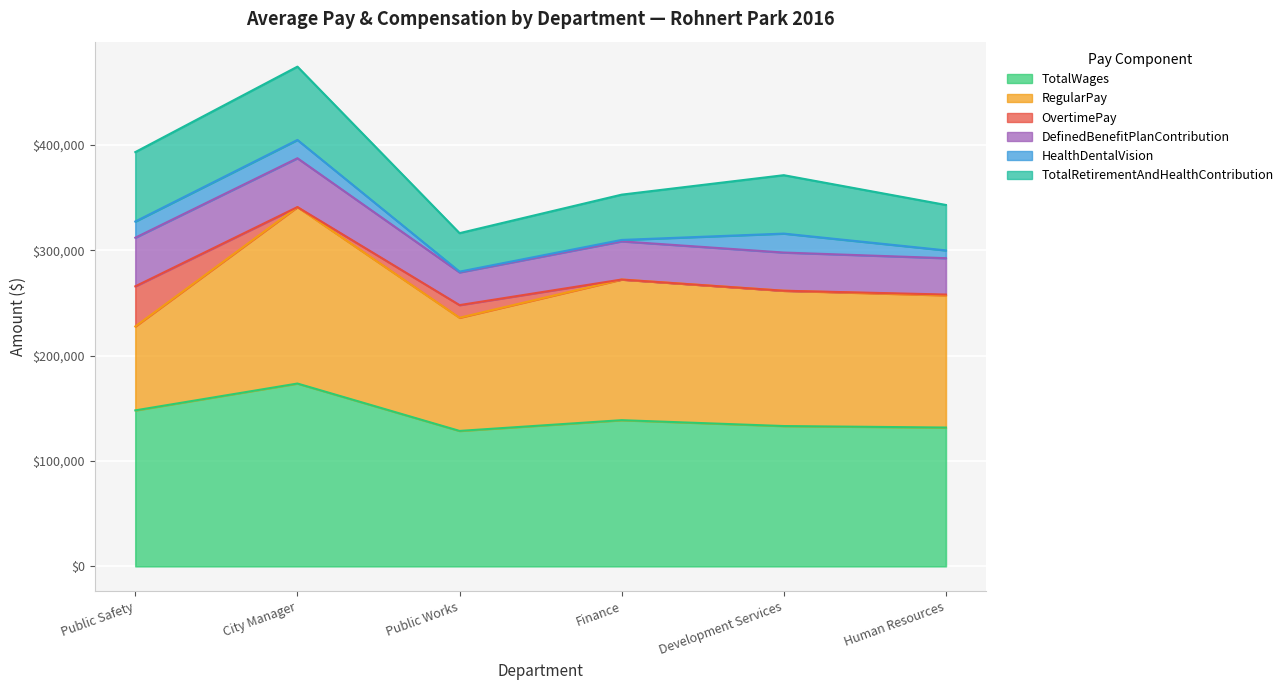

Reading left to right, transcribe all the data shown in this chart.

TotalWages: 148034	173524	128536	138732	133159	131738
RegularPay: 79707	167563	107465	133545	128491	125537
OvertimePay: 38095	0	12002	0	0	753
DefinedBenefitPlanContribution: 46180	46383	31084	36252	36265	34527
HealthDentalVision: 15368	17361	677	1354	17992	7402
TotalRetirementAndHealthContribution: 65912	69594	36561	43006	55457	43129